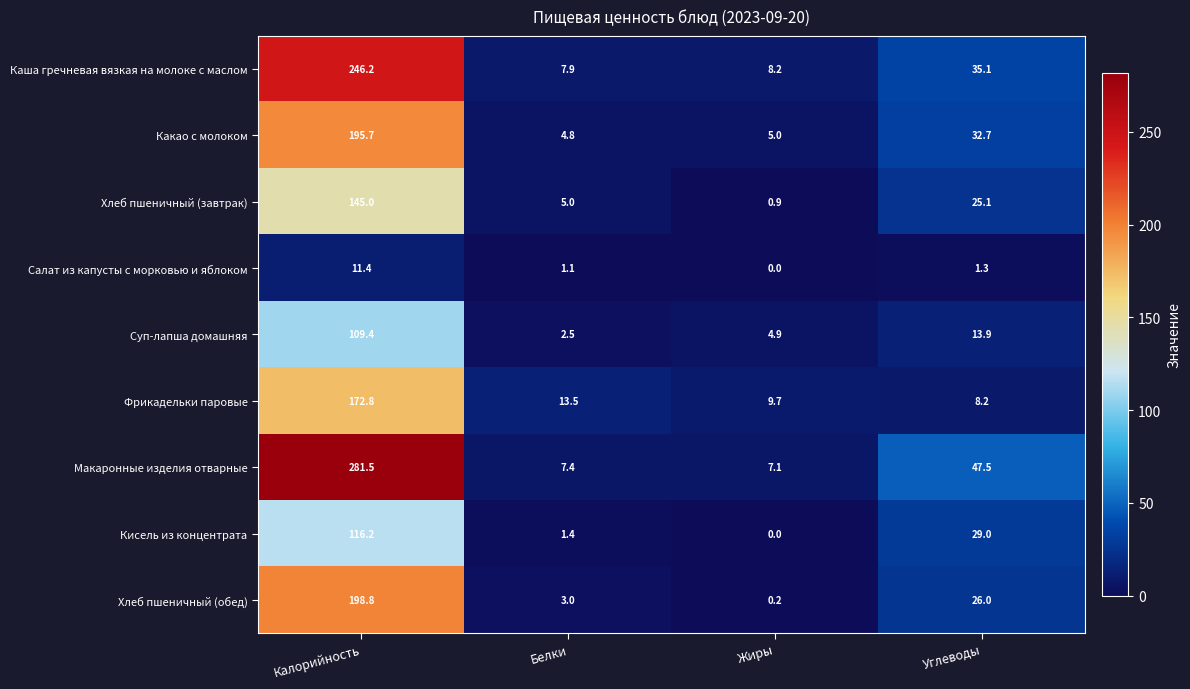

At which category is the sum across all series the highest?

Калорийность